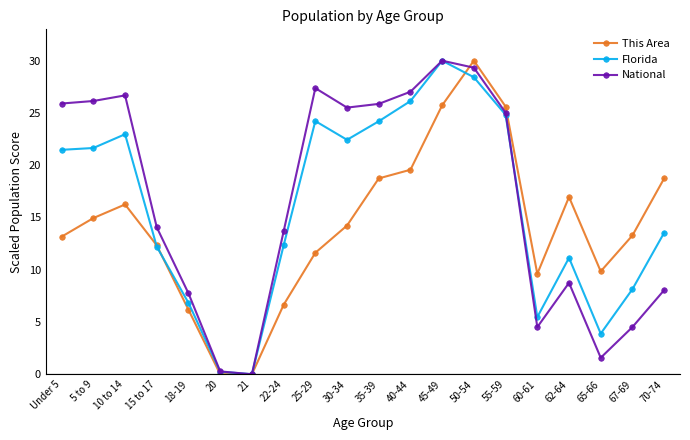

What is the average value of the National series?

16.6